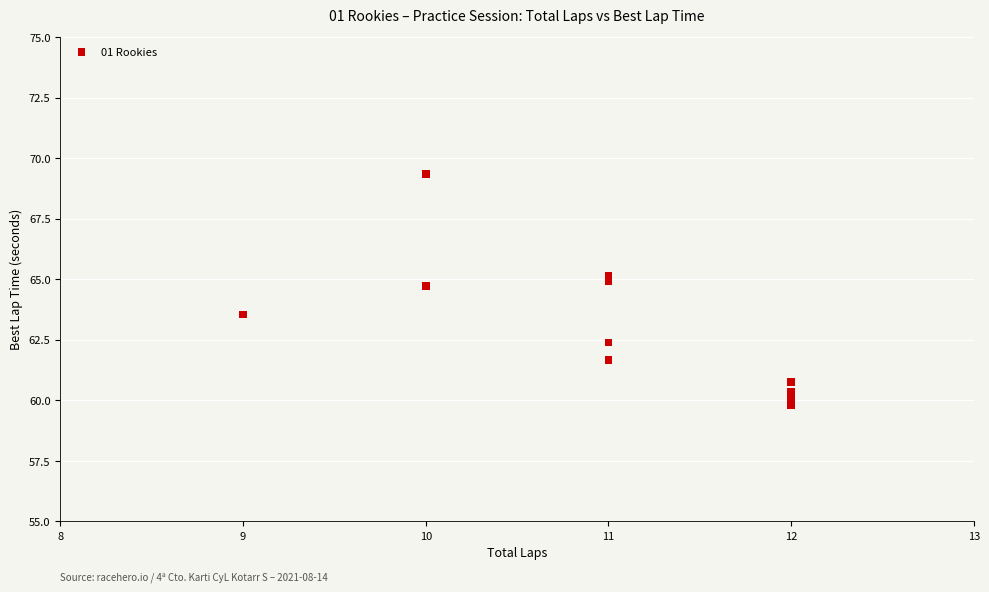

What is the range of X values (max minus min)?

3.0